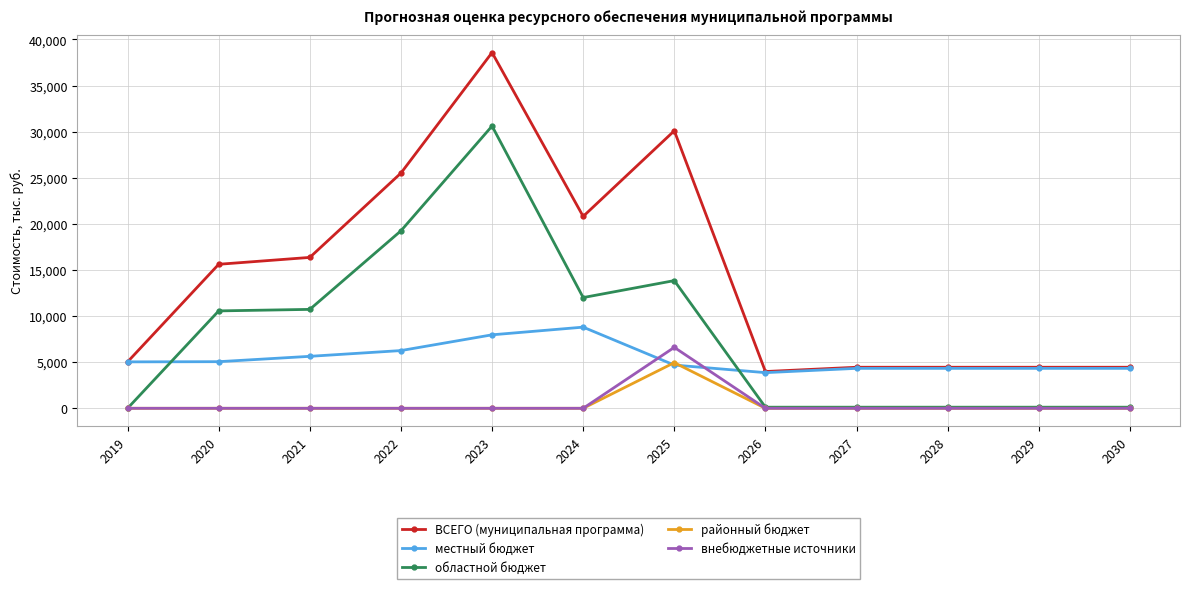

Is it true that ВСЕГО (муниципальная программа) equals 8239.3 at 2025?

False